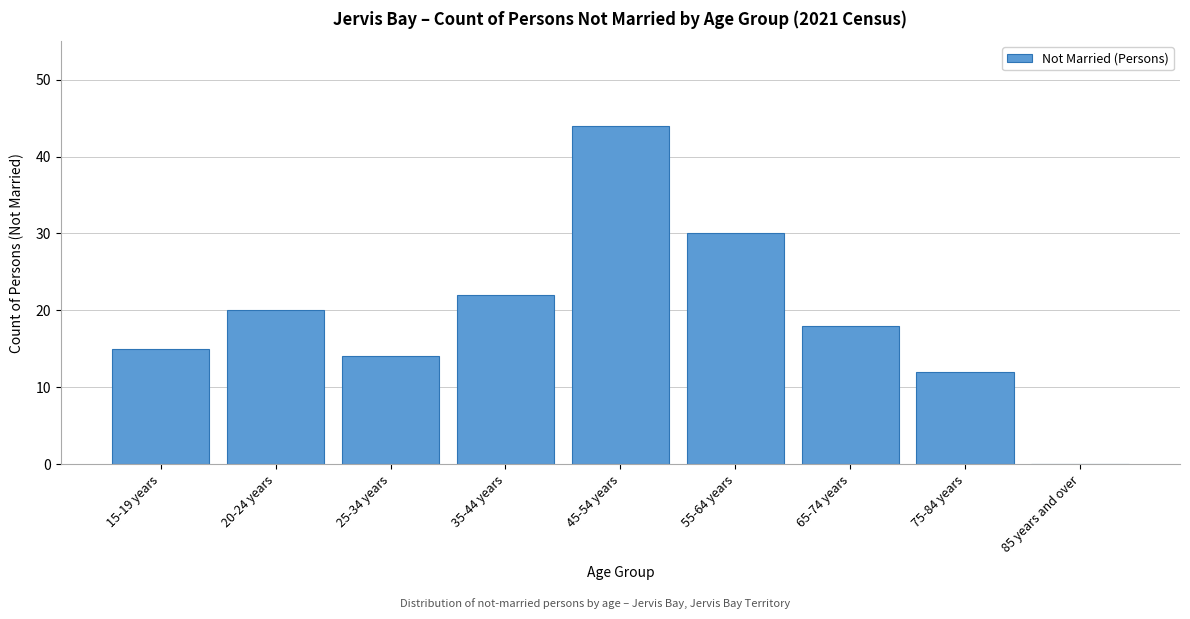

Reading right to left, transcribe all the data shown in this chart.

85 years and over=0	75-84 years=12	65-74 years=18	55-64 years=30	45-54 years=44	35-44 years=22	25-34 years=14	20-24 years=20	15-19 years=15